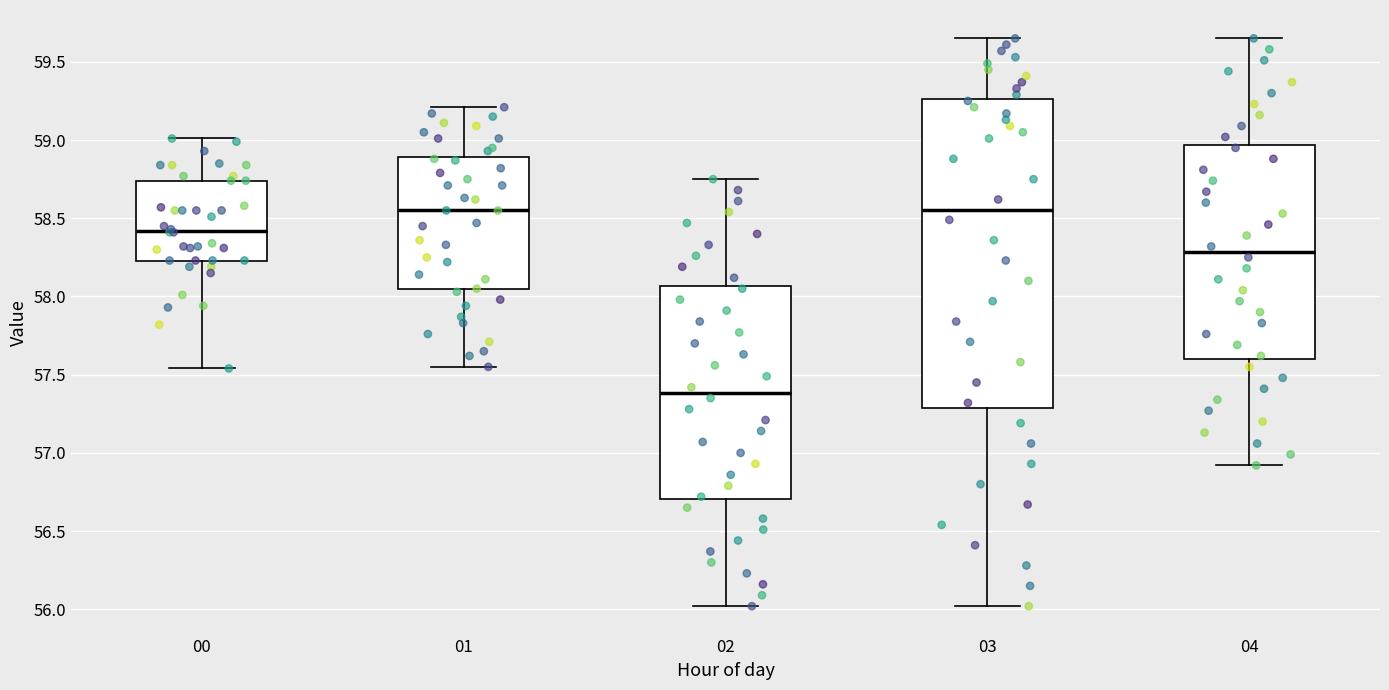

Reading left to right, read every box against the y-axis: the position of its median line, the range the box covers, and the ends of its whiskers. The values are not printed on the chart, so give them approximately, as read against the axis.

00: median 58.40, box 58.25 to 58.75, whiskers 57.55 to 59.00
01: median 58.55, box 58.05 to 58.90, whiskers 57.55 to 59.20
02: median 57.40, box 56.70 to 58.05, whiskers 56.00 to 58.75
03: median 58.55, box 57.30 to 59.25, whiskers 56.00 to 59.65
04: median 58.30, box 57.60 to 58.95, whiskers 56.90 to 59.65